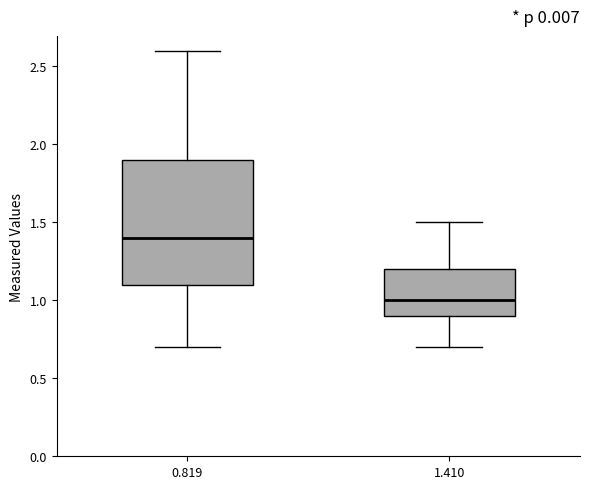

Which box's median line is the lowest?

1.410